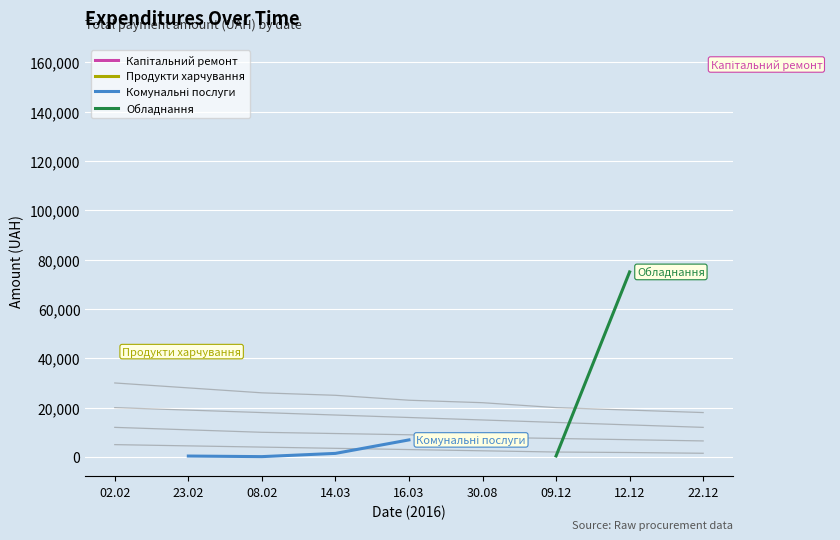

What is the label of the 7th point from the right?

08.02